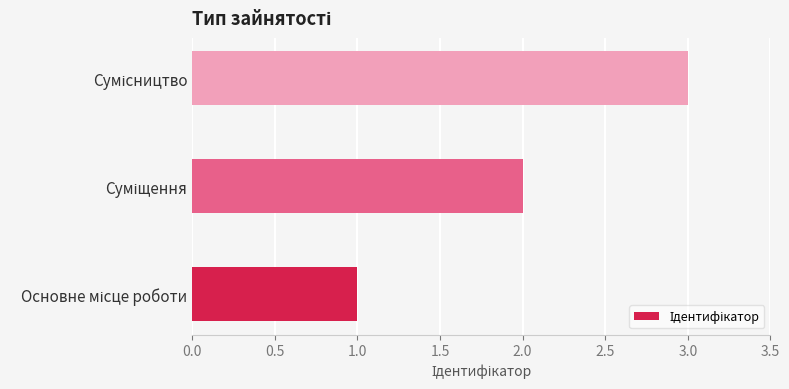

What is the smallest value displayed?

1